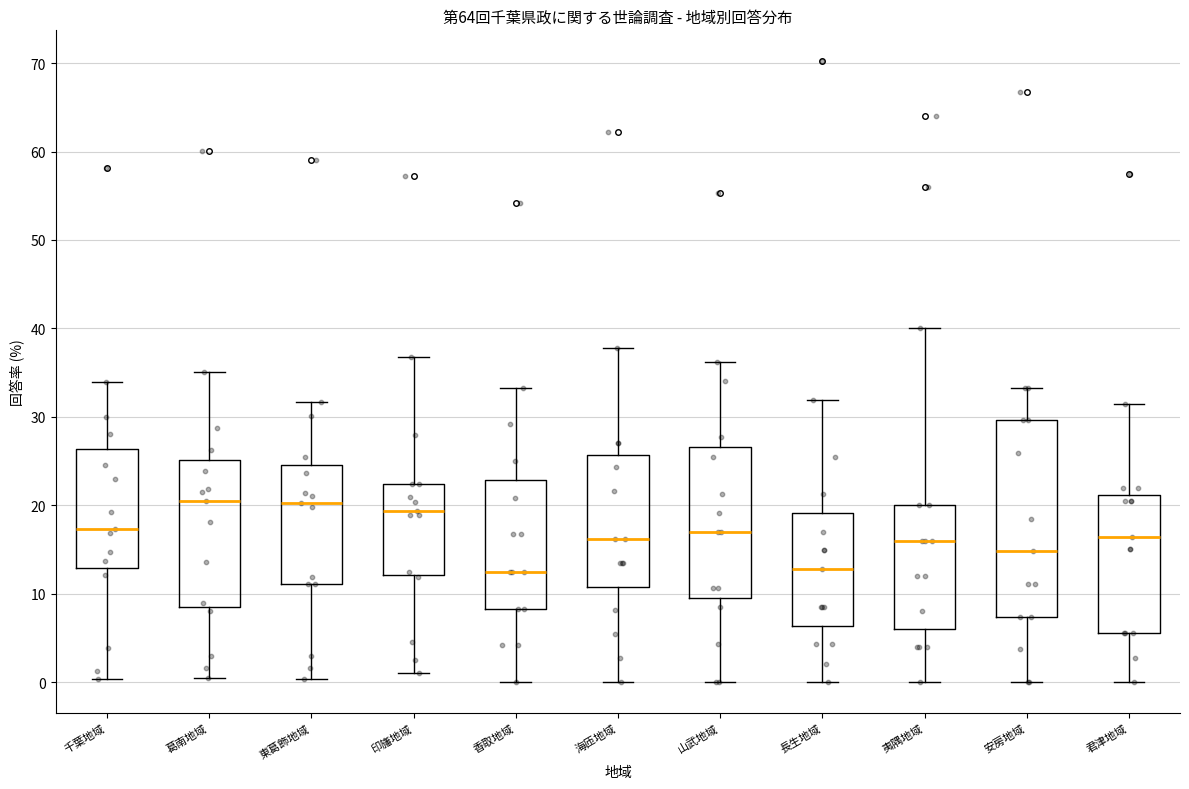

Comparing the boxes themselves (not the whiskers), which one is the tallest?

安房地域